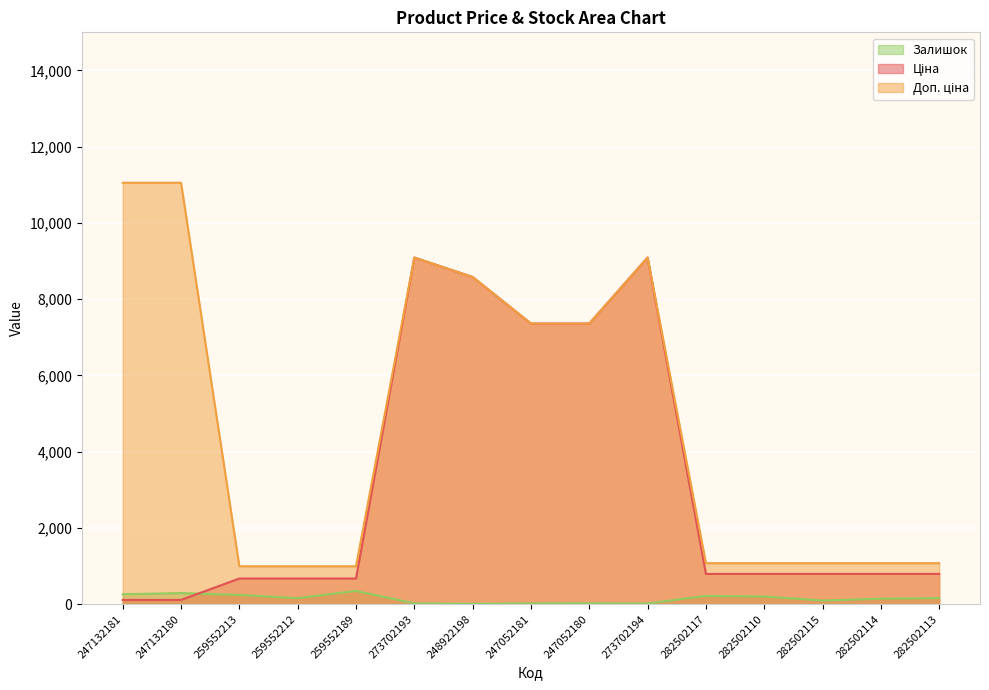

What is the average value of the Ціна series?

3179.2